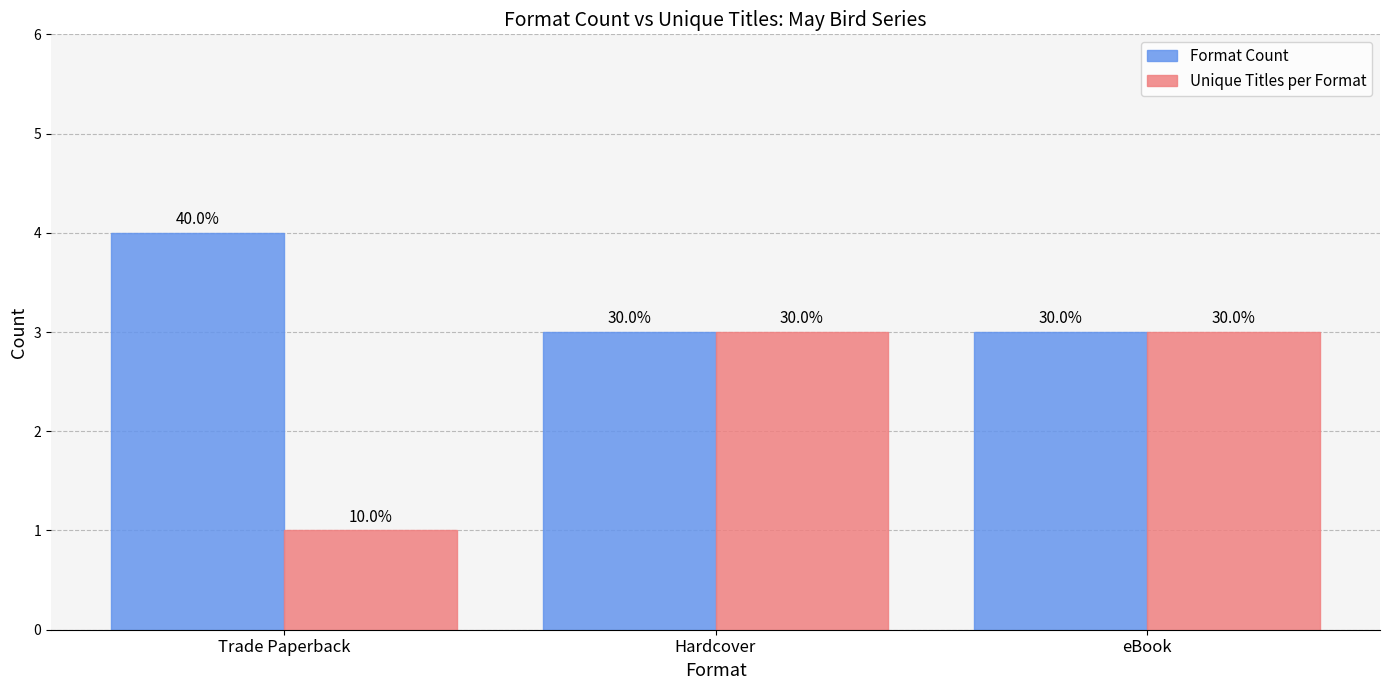

Does the chart contain stacked bars?

No